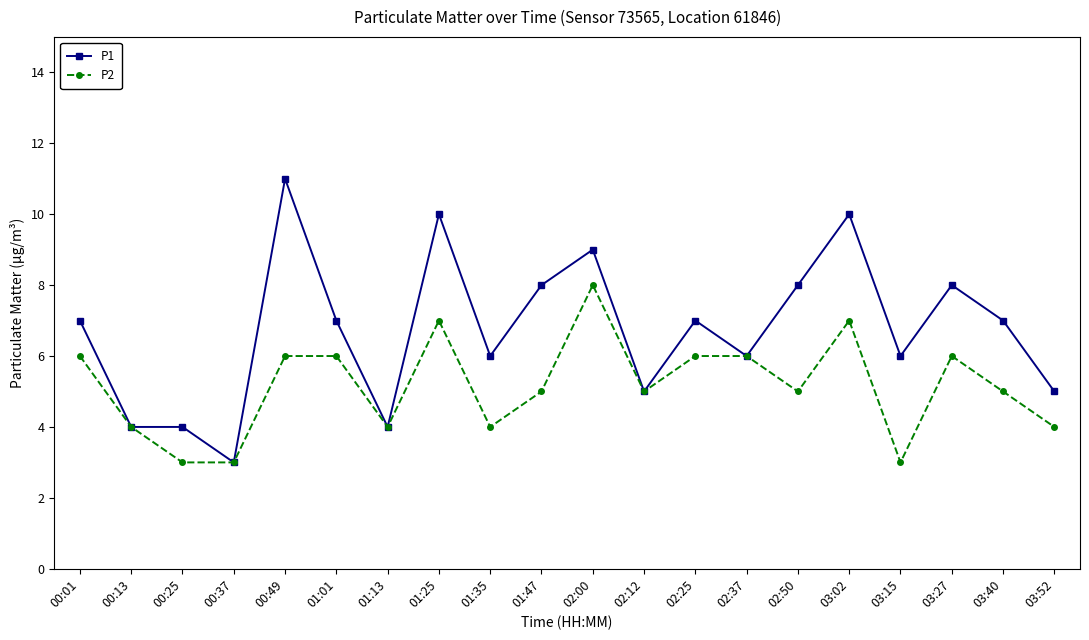

What is the difference between the highest and lowest values at 00:25?

1